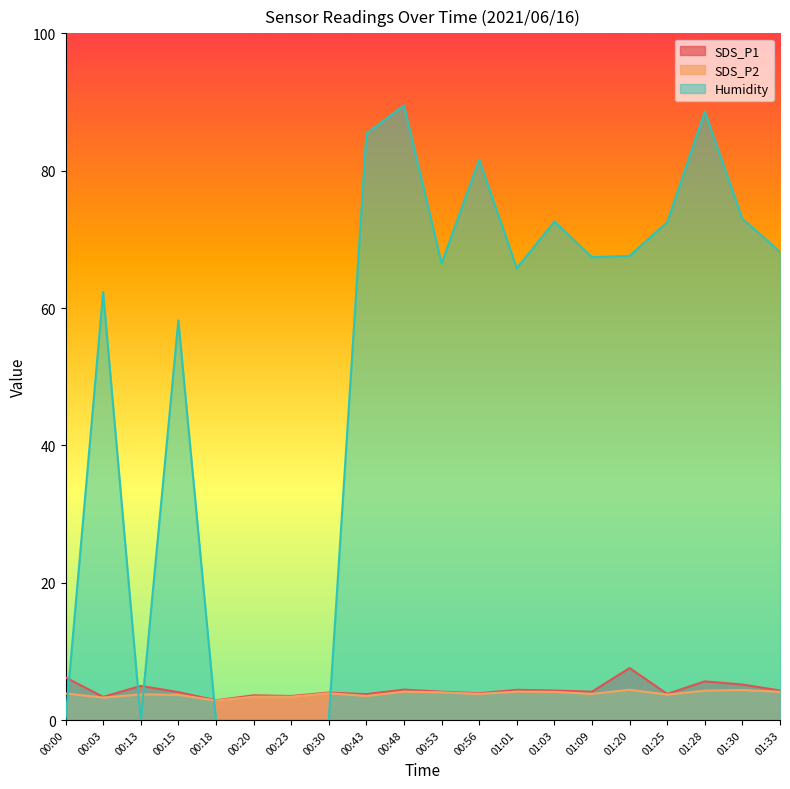

At which label is SDS_P1 closest to 5?

00:13